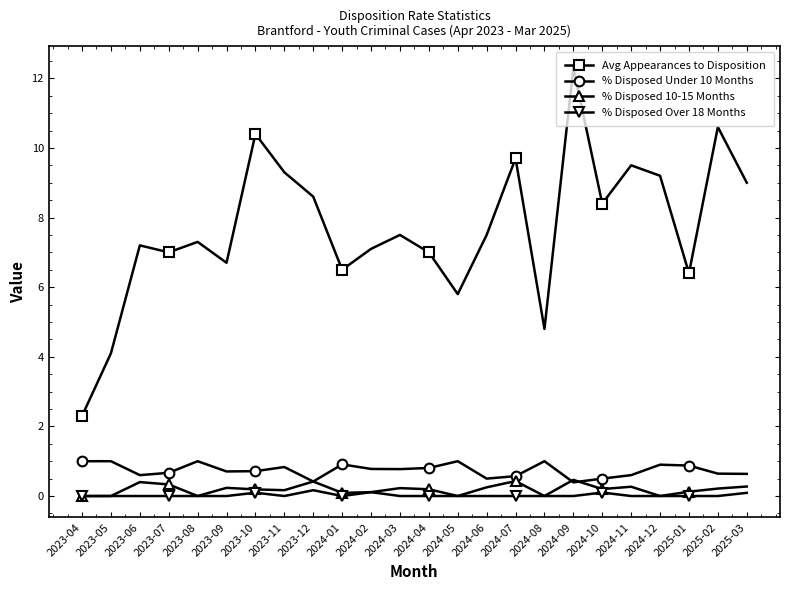

Which series changed the most between 2025-02 and 2025-03?

Avg Appearances to Disposition